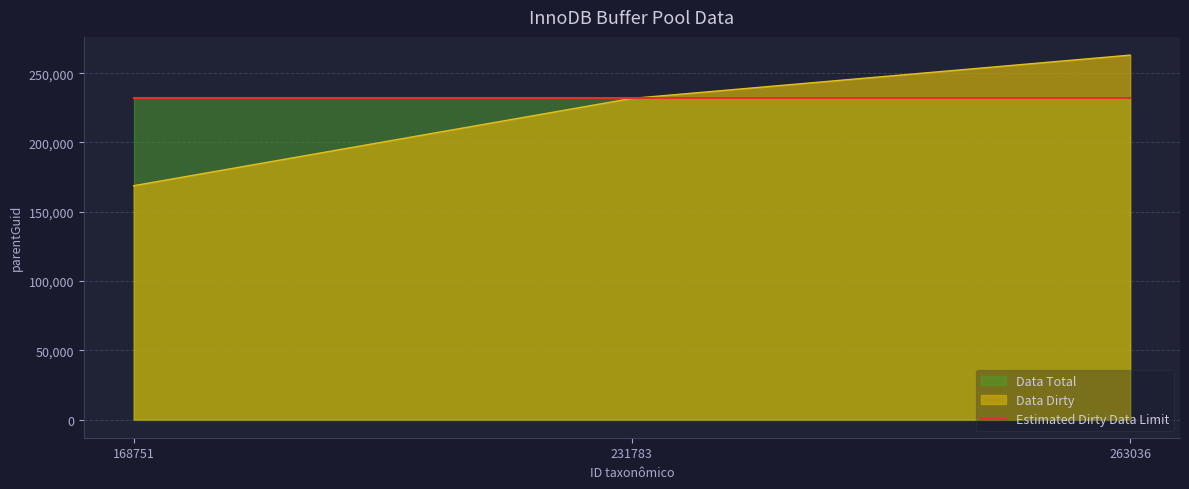

At 263036, list the series in order from smallest to largest.

Estimated Dirty Data Limit, Data Dirty